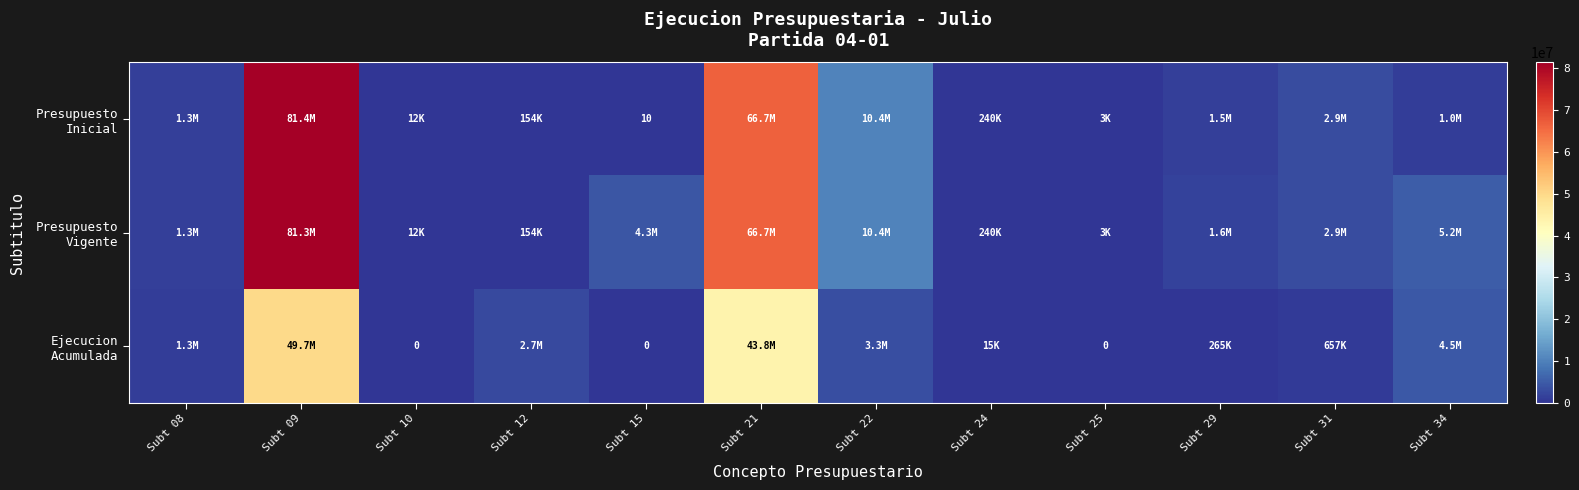

List the series in order of their peak value, lowest first.

Ejecucion Acumulada, Presupuesto Vigente, Presupuesto Inicial